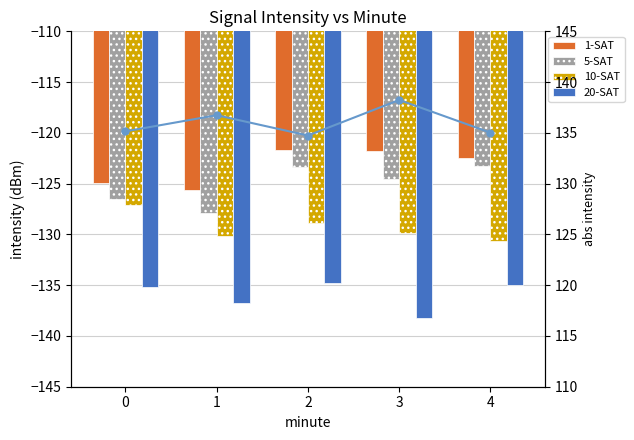

Is it true that 20-SAT line equals 59.2 at 4?

False